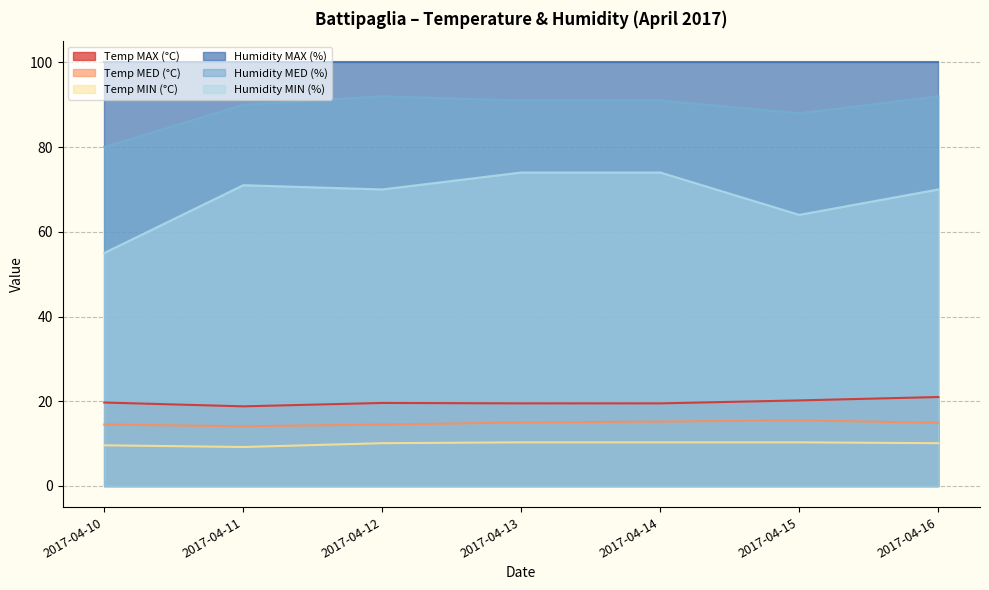

Which series has the largest total across all categories?

Humidity MAX (%)